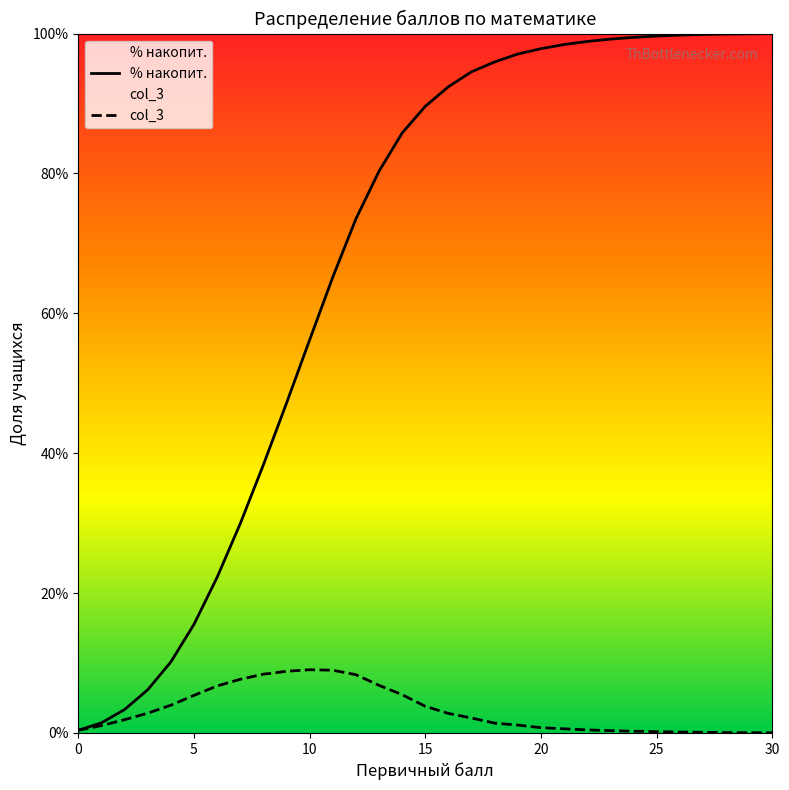

Reading left to right, list all the values displayed in this chart.

% накопит.: 0.0	0.0	0.0	0.1	0.1	0.2	0.2	0.3	0.4	0.5	0.6	0.7	0.7	0.8	0.9	0.9	0.9	0.9	1.0	1.0	1.0	1.0	1.0	1.0	1.0	1.0	1.0	1.0	1.0	1.0	1.0
col_3: 0.0	0.0	0.0	0.0	0.0	0.1	0.1	0.1	0.1	0.1	0.1	0.1	0.1	0.1	0.1	0.0	0.0	0.0	0.0	0.0	0.0	0.0	0.0	0.0	0.0	0.0	0.0	0.0	0.0	0.0	0.0